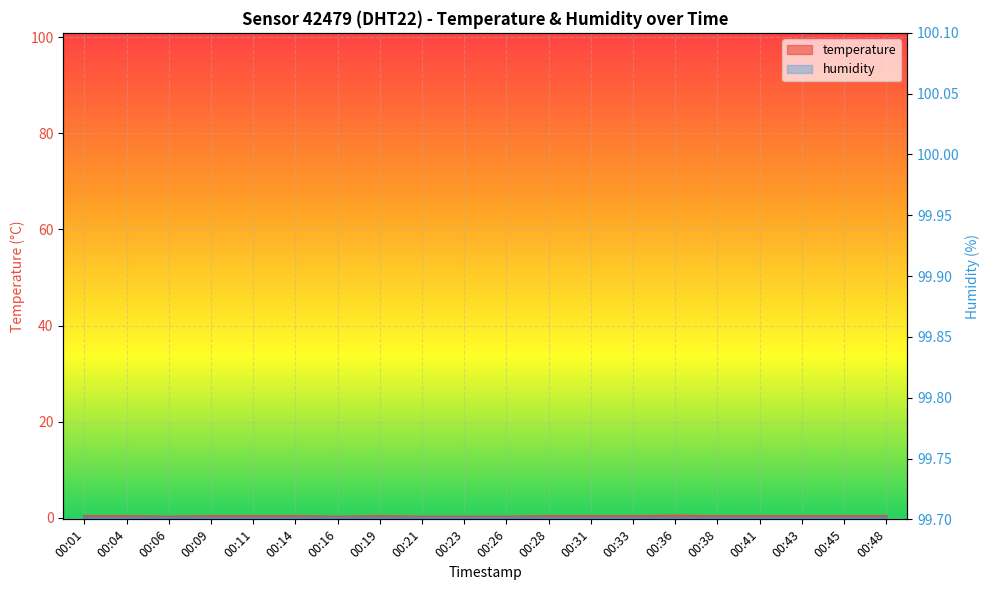

How many values are between 0 and 1?

20